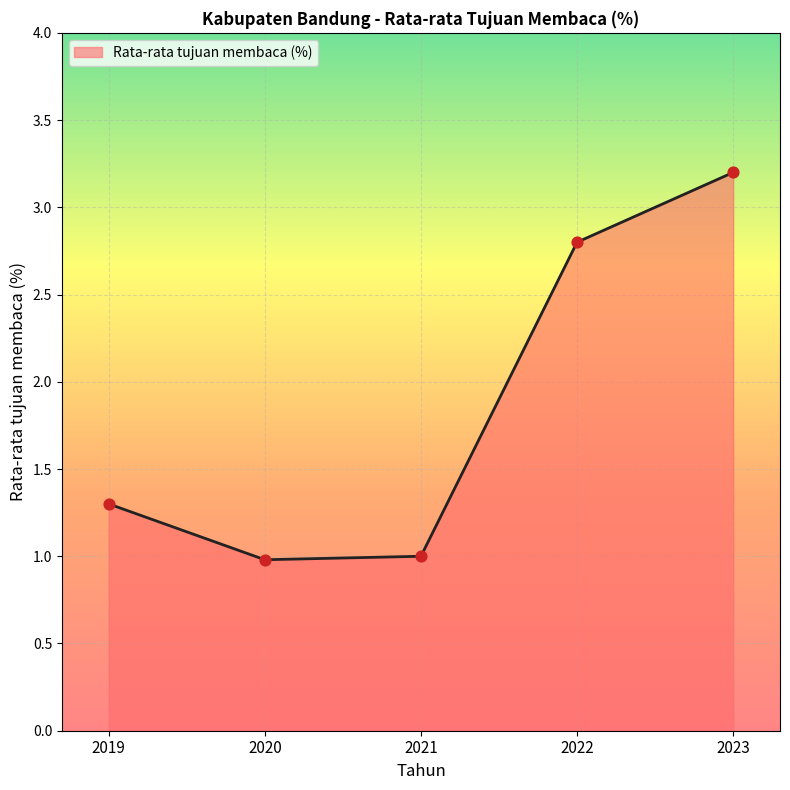

What is the change in value from 2021 to 2023?

+2.2